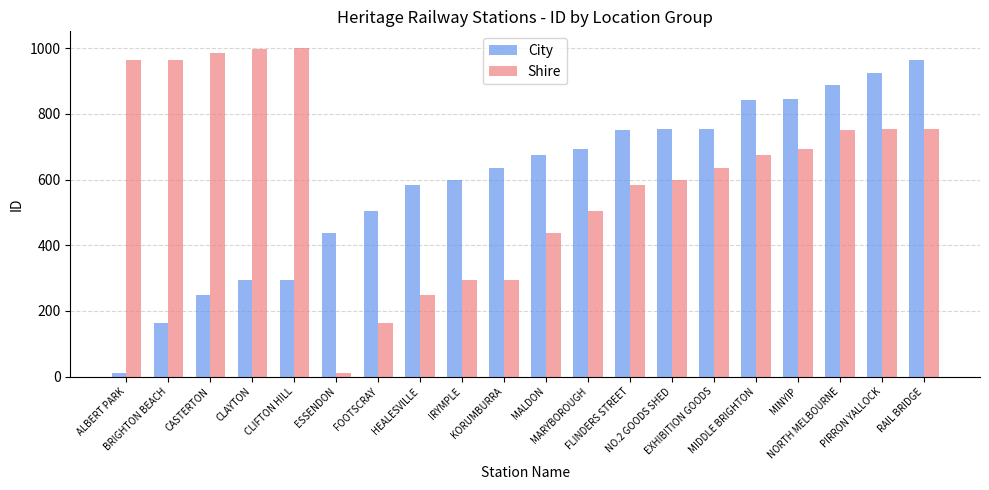

What is the greatest value displayed?

1001